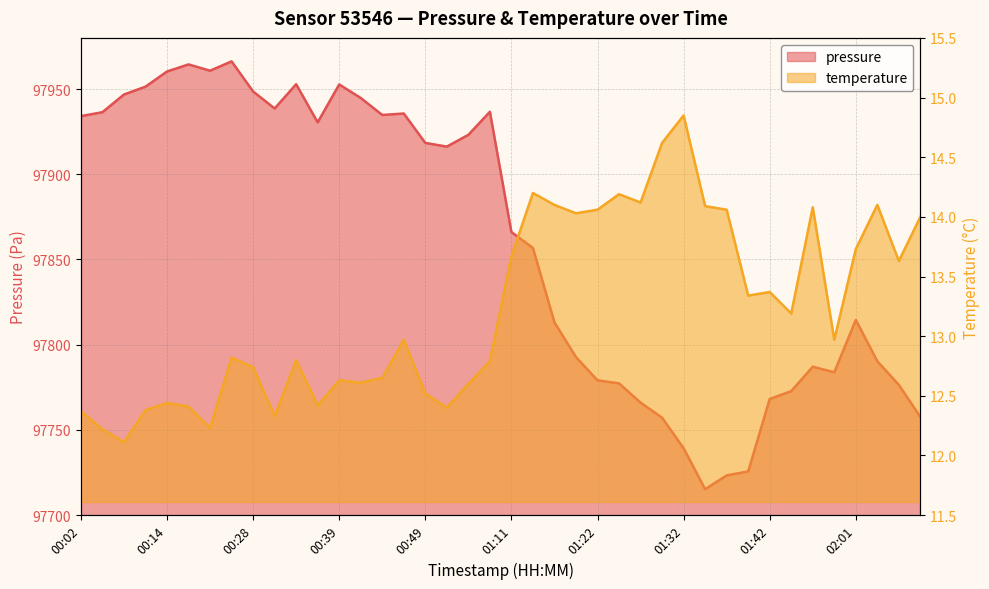

Reading right to left, transcribe all the data shown in this chart.

pressure: 97757.6	97776.4	97790.3	97814.5	97783.8	97787.1	97772.8	97768.1	97725.6	97723.3	97715.2	97739.2	97757.2	97766.0	97777.3	97779.1	97792.7	97813.1	97856.8	97866.1	97936.7	97923.1	97916.2	97918.4	97935.6	97934.8	97944.8	97952.7	97930.4	97952.8	97938.6	97948.6	97966.2	97960.8	97964.4	97960.3	97951.4	97946.8	97936.4	97934.1
temperature: 14.0	13.6	14.1	13.7	13.0	14.1	13.2	13.4	13.3	14.1	14.1	14.8	14.6	14.1	14.2	14.1	14.0	14.1	14.2	13.7	12.8	12.6	12.4	12.5	13.0	12.7	12.6	12.6	12.4	12.8	12.3	12.7	12.8	12.2	12.4	12.4	12.4	12.1	12.2	12.4